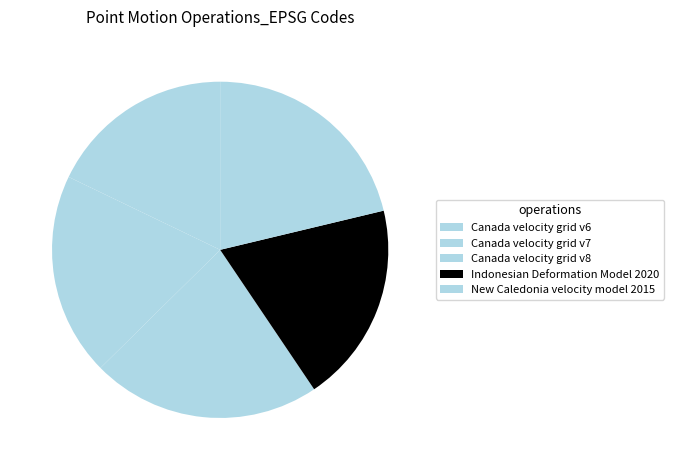

Does Canada velocity grid v8 account for over 50% of the chart?

No